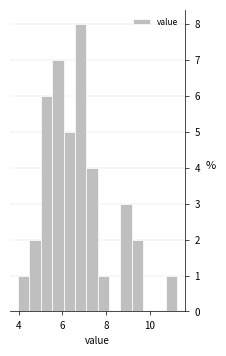

Around what value on the x-axis is the tallest bar? Give the approximate position of its centre, as read against the axis.

6.8